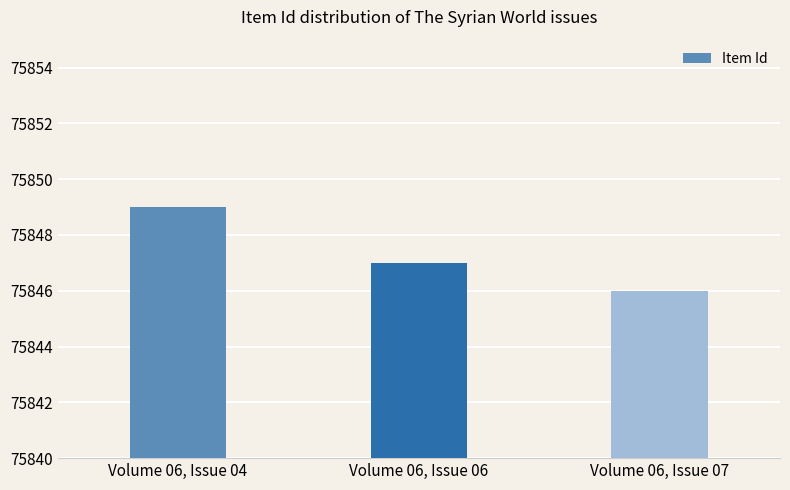

The value at Volume 06, Issue 04 is 75849. True or false?

True